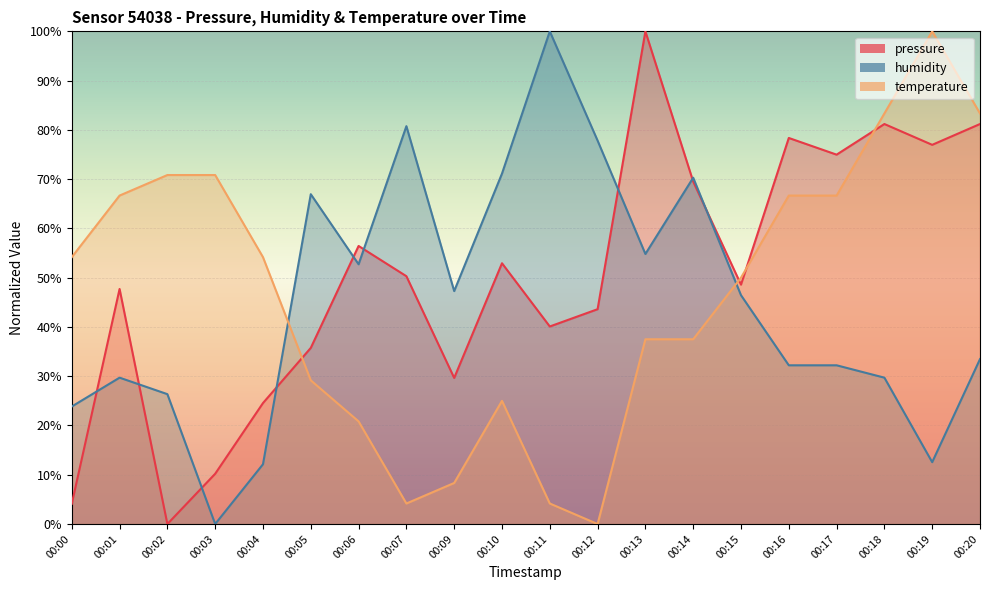

Reading left to right, what are all the values shown in this chart?

pressure: 4.1	47.7	0.0	10.2	24.6	35.8	56.4	50.3	29.7	52.9	40.1	43.6	100.0	69.5	48.6	78.4	75.0	81.2	77.0	81.2
humidity: 23.8	29.7	26.4	0.0	12.1	66.9	52.7	80.8	47.3	71.1	100.0	77.8	54.8	70.3	46.4	32.2	32.2	29.7	12.6	33.5
temperature: 54.2	66.7	70.8	70.8	54.2	29.2	20.8	4.2	8.3	25.0	4.2	0.0	37.5	37.5	50.0	66.7	66.7	83.3	100.0	83.3